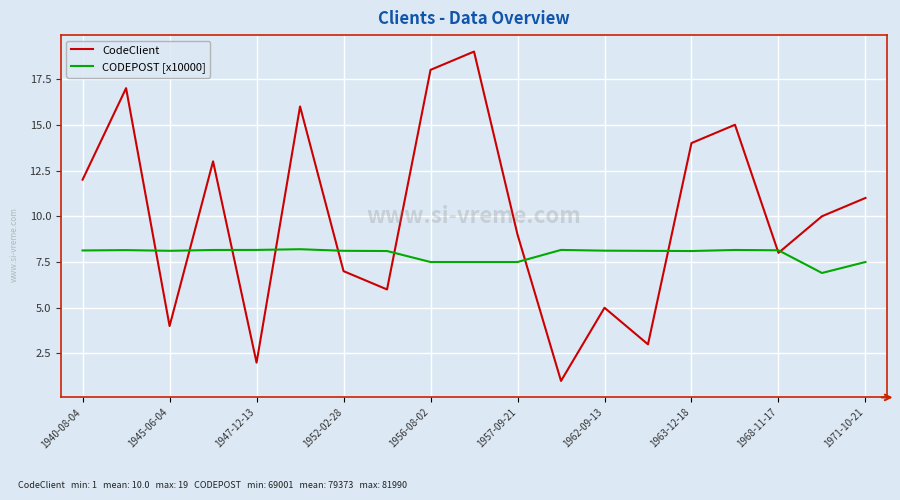

After their last crossing, which series has the higher values: CodeClient or CODEPOST [x10000]?

CodeClient